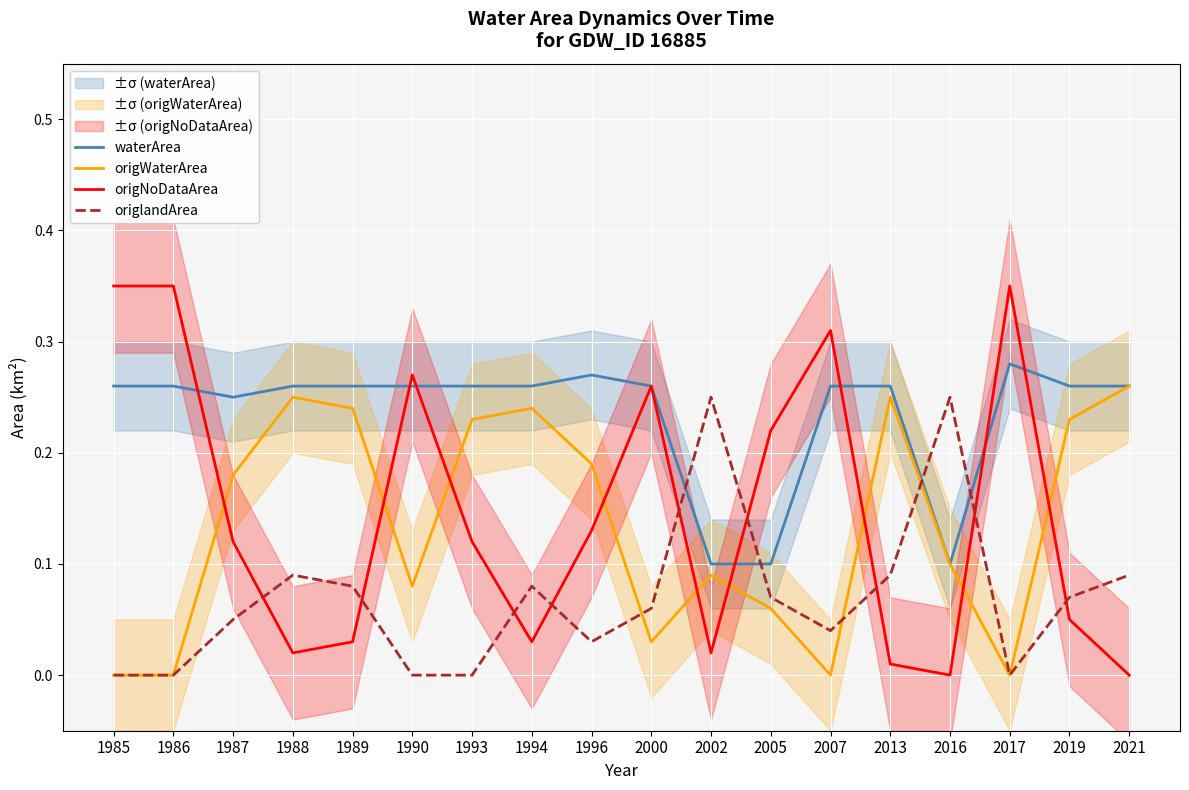

What is the difference between the maximum and minimum values in the waterArea series?

0.2